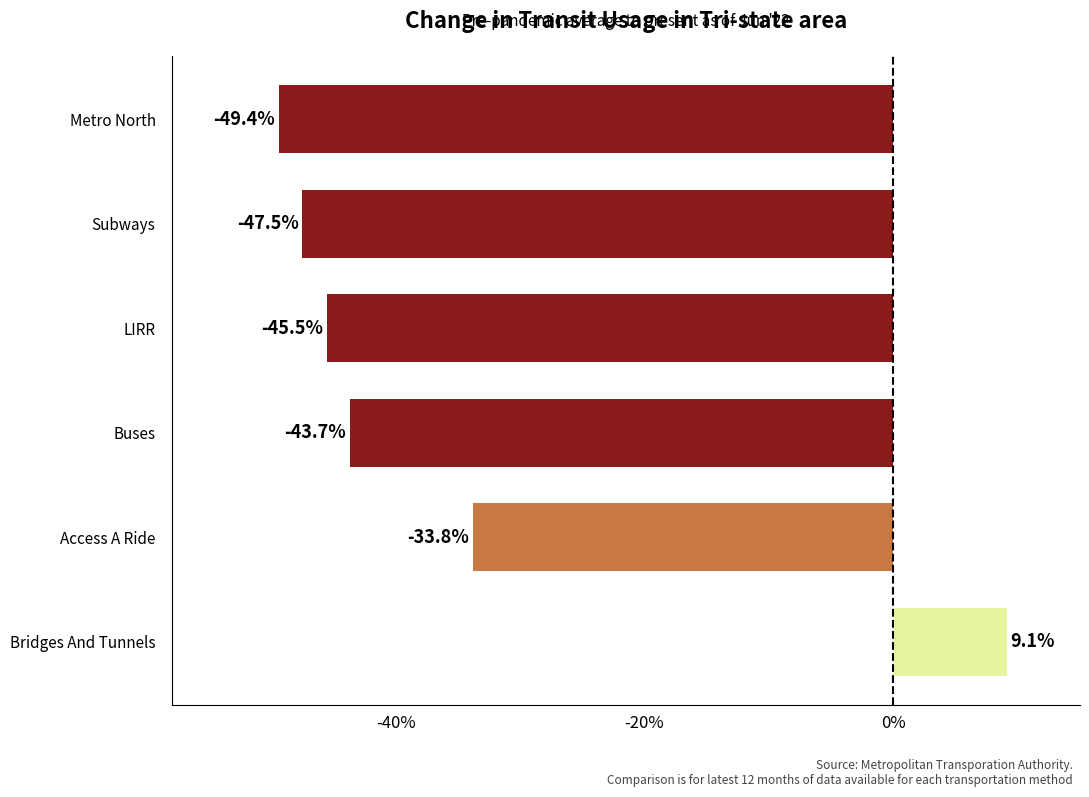

List the labels in order of value, smallest first.

Metro North, Subways, LIRR, Buses, Access A Ride, Bridges And Tunnels